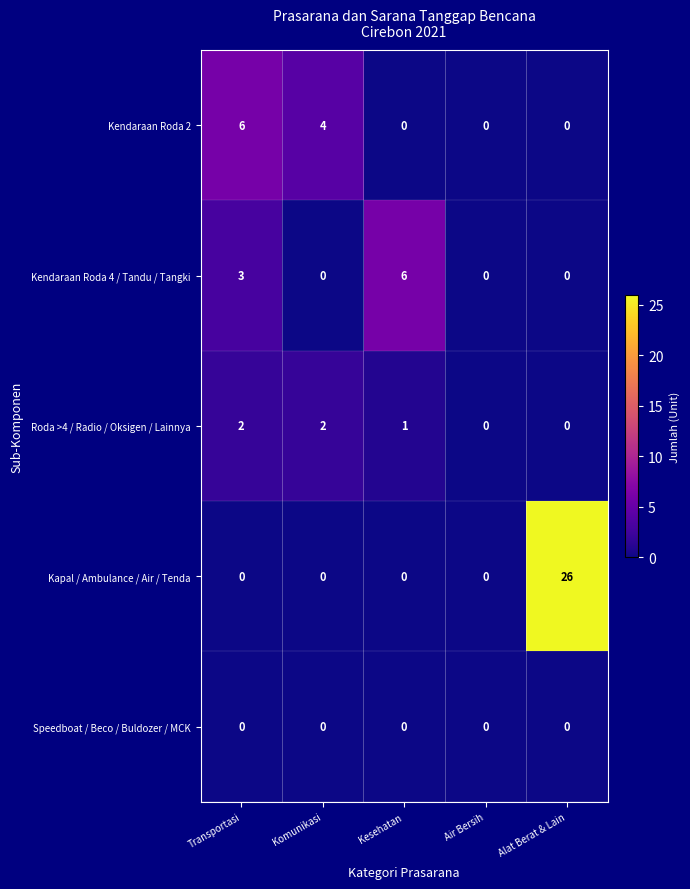

How many Kendaraan Roda 4 / Tandu / Tangki values are between 0 and 3?

4